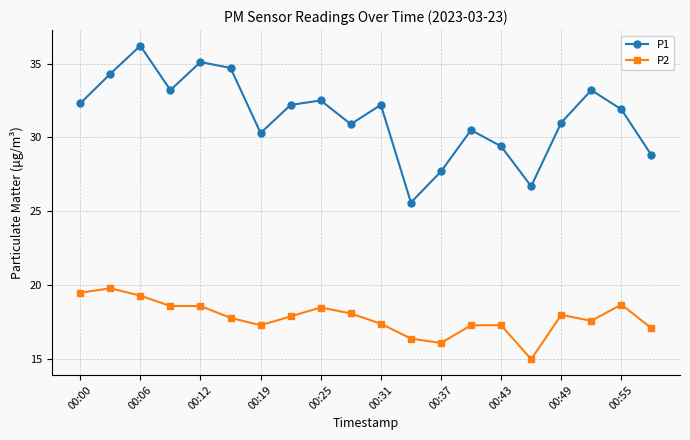

What is the value of the P2 point at the 6th from the left?

17.8